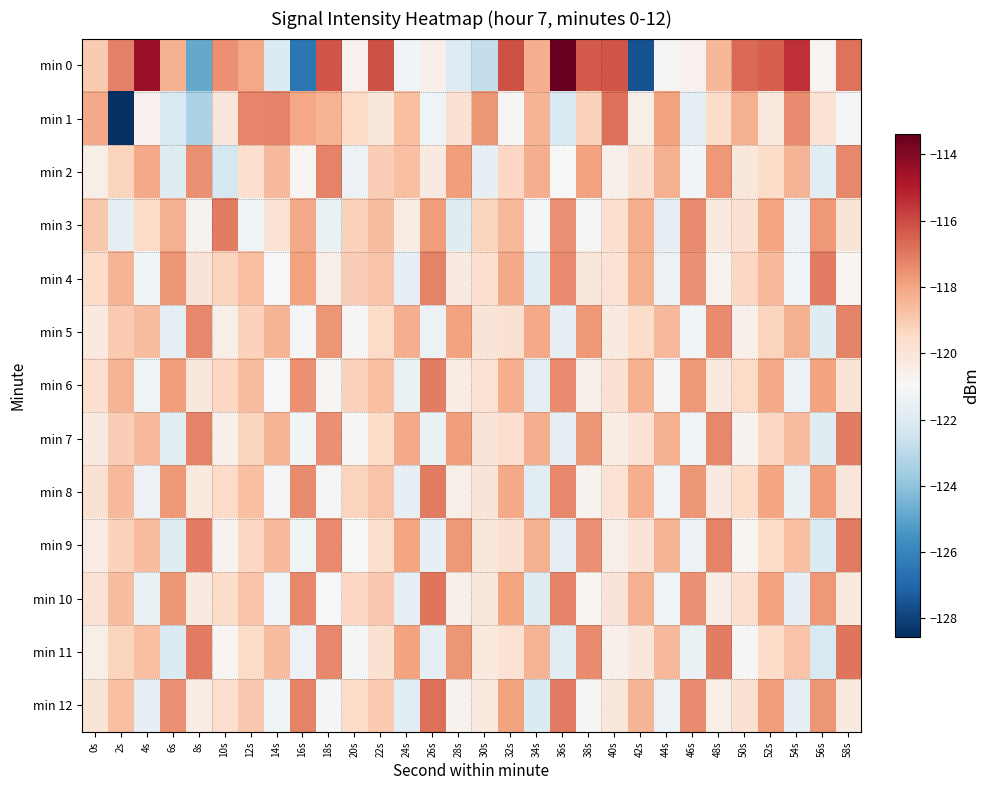

Reading left to right, list all the values displayed in this chart.

min 0: 0s=-119.0	2s=-117.1	4s=-114.4	6s=-118.3	8s=-124.8	10s=-117.5	12s=-118.0	14s=-122.0	16s=-126.5	18s=-116.2	20s=-120.6	22s=-116.2	24s=-121.2	26s=-120.6	28s=-122.0	30s=-122.8	32s=-116.1	34s=-118.2	36s=-113.4	38s=-116.3	40s=-116.2	42s=-127.6	44s=-120.9	46s=-120.6	48s=-118.5	50s=-116.6	52s=-116.5	54s=-115.4	56s=-120.8	58s=-116.8
min 1: 0s=-118.1	2s=-128.6	4s=-120.6	6s=-122.1	8s=-123.4	10s=-120.1	12s=-117.3	14s=-117.2	16s=-118.0	18s=-118.3	20s=-119.5	22s=-120.1	24s=-118.7	26s=-121.3	28s=-119.8	30s=-117.6	32s=-120.9	34s=-118.4	36s=-122.1	38s=-119.2	40s=-116.8	42s=-120.5	44s=-117.9	46s=-121.7	48s=-119.6	50s=-118.3	52s=-120.2	54s=-117.4	56s=-119.9	58s=-121.1
min 2: 0s=-120.5	2s=-119.3	4s=-118.1	6s=-121.9	8s=-117.5	10s=-122.3	12s=-119.7	14s=-118.5	16s=-120.8	18s=-117.2	20s=-121.4	22s=-119.1	24s=-118.7	26s=-120.3	28s=-117.8	30s=-121.6	32s=-119.4	34s=-118.2	36s=-121.0	38s=-117.9	40s=-120.6	42s=-119.8	44s=-118.3	46s=-121.2	48s=-117.7	50s=-120.1	52s=-119.6	54s=-118.4	56s=-121.8	58s=-117.3
min 3: 0s=-118.9	2s=-121.7	4s=-119.5	6s=-118.3	8s=-120.7	10s=-117.1	12s=-121.3	14s=-119.9	16s=-118.1	18s=-121.5	20s=-119.2	22s=-118.6	24s=-120.4	26s=-117.8	28s=-121.9	30s=-119.3	32s=-118.5	34s=-121.1	36s=-117.5	38s=-120.9	40s=-119.7	42s=-118.2	44s=-121.6	46s=-117.4	48s=-120.2	50s=-119.8	52s=-118.0	54s=-121.4	56s=-117.7	58s=-120.0
min 4: 0s=-119.6	2s=-118.4	4s=-121.2	6s=-117.6	8s=-120.0	10s=-119.3	12s=-118.7	14s=-121.0	16s=-117.9	18s=-120.5	20s=-119.1	22s=-118.8	24s=-121.6	26s=-117.2	28s=-120.3	30s=-119.7	32s=-118.1	34s=-121.8	36s=-117.4	38s=-120.1	40s=-119.9	42s=-118.3	44s=-121.4	46s=-117.5	48s=-120.7	50s=-119.4	52s=-118.5	54s=-121.3	56s=-117.1	58s=-120.8
min 5: 0s=-120.2	2s=-119.0	4s=-118.6	6s=-121.7	8s=-117.3	10s=-120.5	12s=-119.2	14s=-118.4	16s=-121.1	18s=-117.6	20s=-120.9	22s=-119.5	24s=-118.2	26s=-121.4	28s=-117.9	30s=-120.0	32s=-119.8	34s=-118.1	36s=-121.6	38s=-117.7	40s=-120.3	42s=-119.6	44s=-118.5	46s=-121.2	48s=-117.4	50s=-120.6	52s=-119.3	54s=-118.3	56s=-121.9	58s=-117.2
min 6: 0s=-119.7	2s=-118.4	4s=-121.3	6s=-117.8	8s=-120.1	10s=-119.4	12s=-118.6	14s=-121.0	16s=-117.5	18s=-120.8	20s=-119.2	22s=-118.7	24s=-121.5	26s=-117.1	28s=-120.4	30s=-119.9	32s=-118.2	34s=-121.7	36s=-117.4	38s=-120.6	40s=-119.8	42s=-118.3	44s=-121.1	46s=-117.7	48s=-120.2	50s=-119.5	52s=-118.1	54s=-121.4	56s=-117.9	58s=-120.0
min 7: 0s=-120.3	2s=-119.1	4s=-118.5	6s=-121.8	8s=-117.2	10s=-120.6	12s=-119.3	14s=-118.4	16s=-121.2	18s=-117.5	20s=-120.9	22s=-119.6	24s=-118.1	26s=-121.5	28s=-117.8	30s=-120.0	32s=-119.7	34s=-118.2	36s=-121.6	38s=-117.6	40s=-120.4	42s=-119.9	44s=-118.3	46s=-121.3	48s=-117.3	50s=-120.7	52s=-119.4	54s=-118.6	56s=-121.9	58s=-117.1
min 8: 0s=-119.8	2s=-118.5	4s=-121.4	6s=-117.7	8s=-120.2	10s=-119.5	12s=-118.7	14s=-121.1	16s=-117.4	18s=-120.9	20s=-119.3	22s=-118.8	24s=-121.6	26s=-117.0	28s=-120.5	30s=-120.0	32s=-118.1	34s=-121.8	36s=-117.3	38s=-120.7	40s=-119.9	42s=-118.2	44s=-121.2	46s=-117.6	48s=-120.3	50s=-119.6	52s=-118.0	54s=-121.5	56s=-117.8	58s=-120.1
min 9: 0s=-120.4	2s=-119.2	4s=-118.6	6s=-121.9	8s=-117.1	10s=-120.7	12s=-119.4	14s=-118.5	16s=-121.3	18s=-117.4	20s=-121.0	22s=-119.7	24s=-118.0	26s=-121.6	28s=-117.7	30s=-120.1	32s=-119.8	34s=-118.3	36s=-121.7	38s=-117.5	40s=-120.5	42s=-120.0	44s=-118.4	46s=-121.4	48s=-117.2	50s=-120.8	52s=-119.5	54s=-118.7	56s=-122.0	58s=-117.0
min 10: 0s=-119.9	2s=-118.6	4s=-121.5	6s=-117.6	8s=-120.3	10s=-119.6	12s=-118.8	14s=-121.2	16s=-117.3	18s=-121.0	20s=-119.4	22s=-118.9	24s=-121.7	26s=-116.9	28s=-120.6	30s=-120.1	32s=-118.0	34s=-121.9	36s=-117.2	38s=-120.8	40s=-120.0	42s=-118.3	44s=-121.3	46s=-117.5	48s=-120.4	50s=-119.7	52s=-117.9	54s=-121.6	56s=-117.7	58s=-120.2
min 11: 0s=-120.5	2s=-119.3	4s=-118.7	6s=-122.0	8s=-117.0	10s=-120.8	12s=-119.5	14s=-118.6	16s=-121.4	18s=-117.3	20s=-121.1	22s=-119.8	24s=-117.9	26s=-121.7	28s=-117.6	30s=-120.2	32s=-119.9	34s=-118.4	36s=-121.8	38s=-117.4	40s=-120.6	42s=-120.1	44s=-118.5	46s=-121.5	48s=-117.1	50s=-120.9	52s=-119.6	54s=-118.8	56s=-122.1	58s=-116.9
min 12: 0s=-120.0	2s=-118.7	4s=-121.6	6s=-117.5	8s=-120.4	10s=-119.7	12s=-118.9	14s=-121.3	16s=-117.2	18s=-121.1	20s=-119.5	22s=-119.0	24s=-121.8	26s=-116.8	28s=-120.7	30s=-120.2	32s=-117.9	34s=-122.0	36s=-117.1	38s=-120.9	40s=-120.1	42s=-118.4	44s=-121.4	46s=-117.4	48s=-120.5	50s=-119.8	52s=-117.8	54s=-121.7	56s=-117.6	58s=-120.3